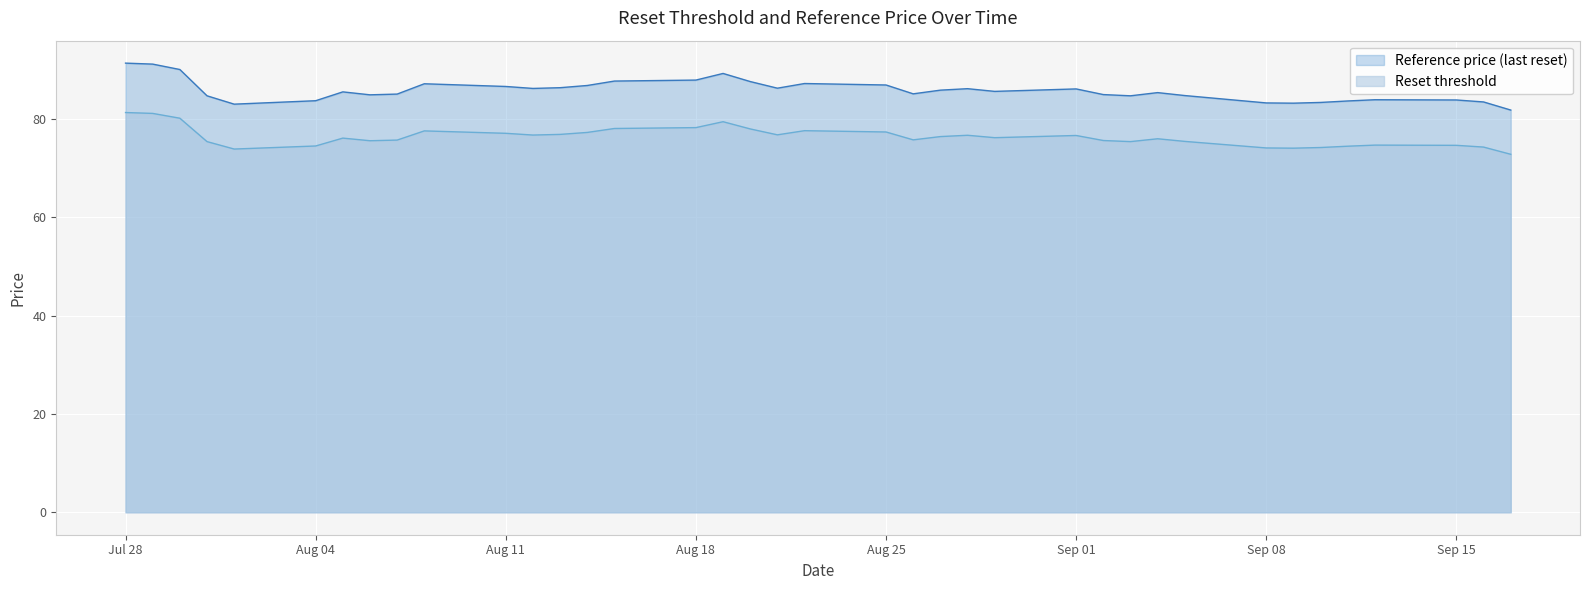

What is the spread (max minus min) of values at 2025-08-05?

9.4